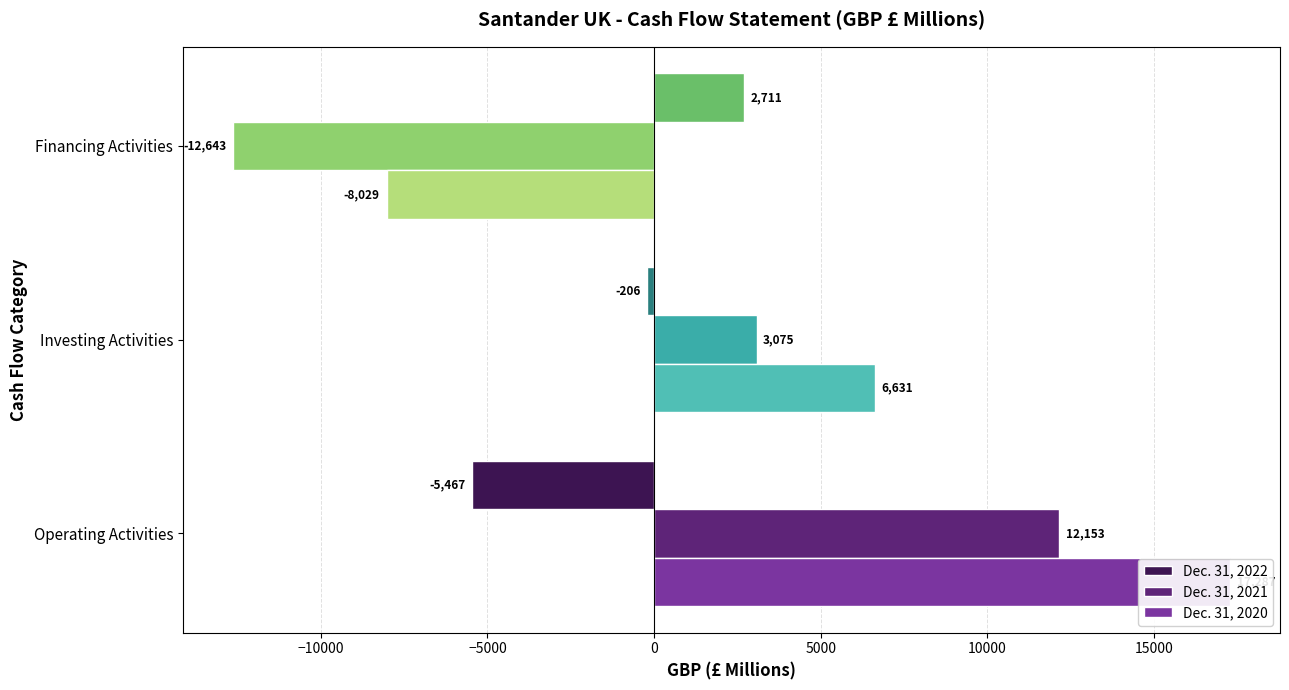

Rank the series by their maximum value, from highest to lowest.

Dec. 31, 2020, Dec. 31, 2021, Dec. 31, 2022